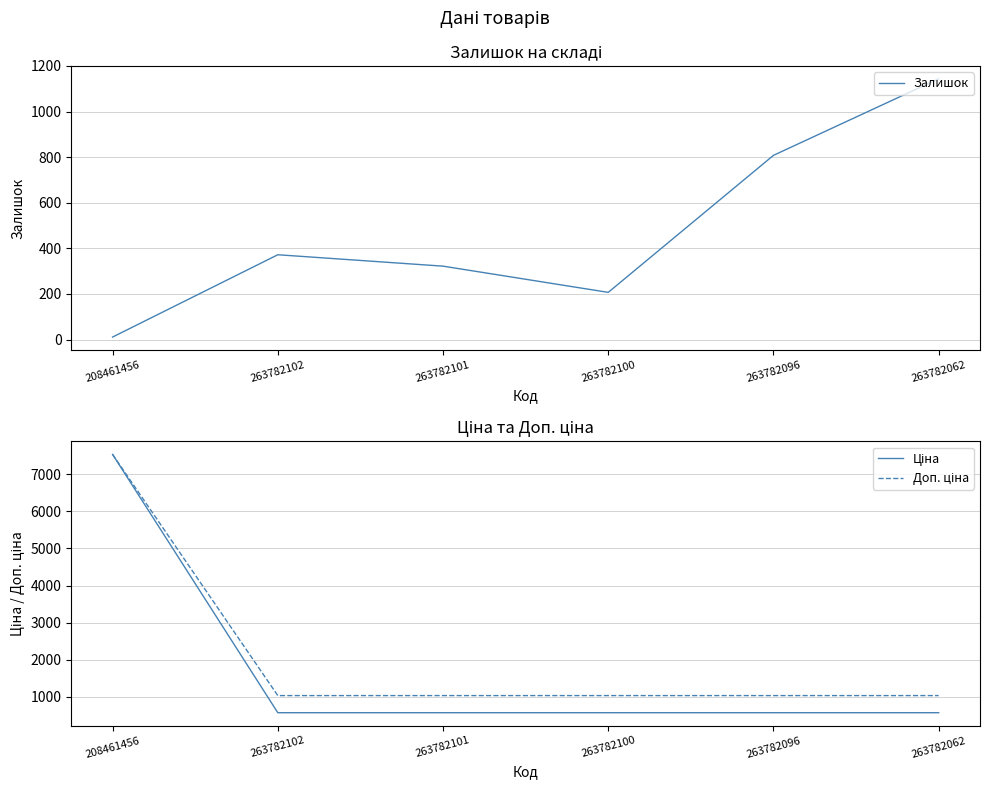

At which label does Ціна reach its peak?

208461456